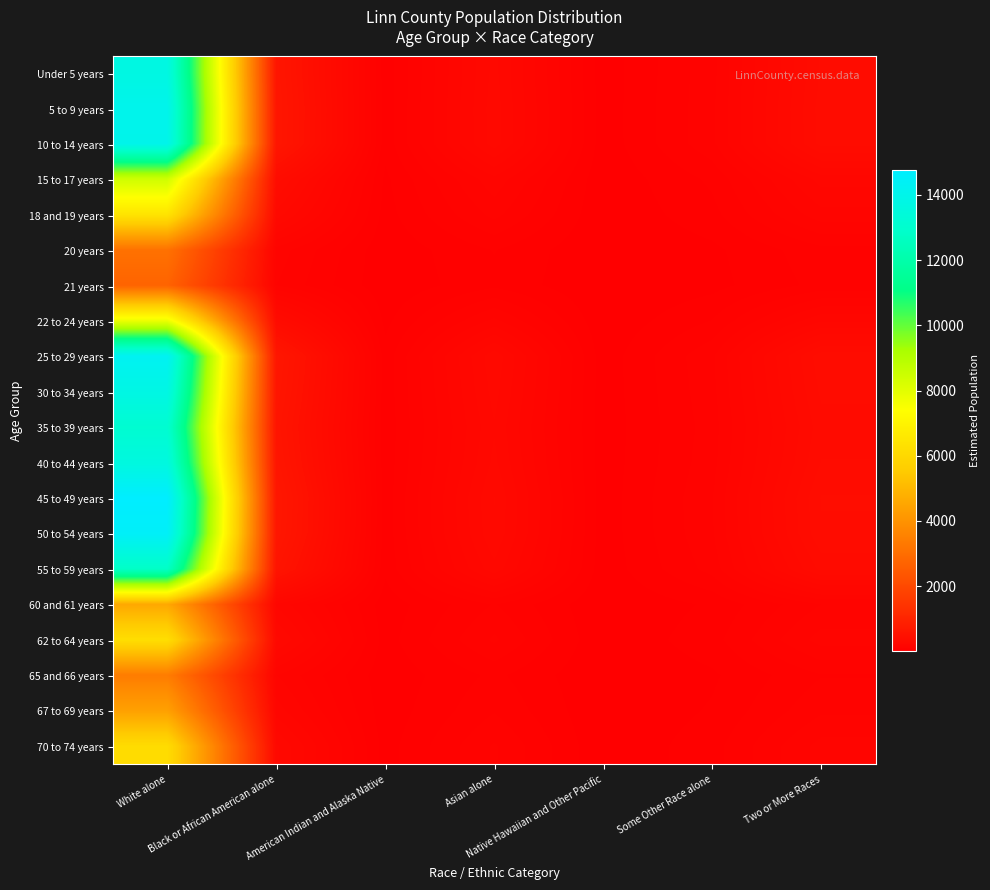

Rank the series by their maximum value, from highest to lowest.

45 to 49 years, 50 to 54 years, 25 to 29 years, 5 to 9 years, 10 to 14 years, 30 to 34 years, Under 5 years, 40 to 44 years, 35 to 39 years, 55 to 59 years, 15 to 17 years, 22 to 24 years, 18 and 19 years, 62 to 64 years, 70 to 74 years, 60 and 61 years, 67 to 69 years, 65 and 66 years, 20 years, 21 years